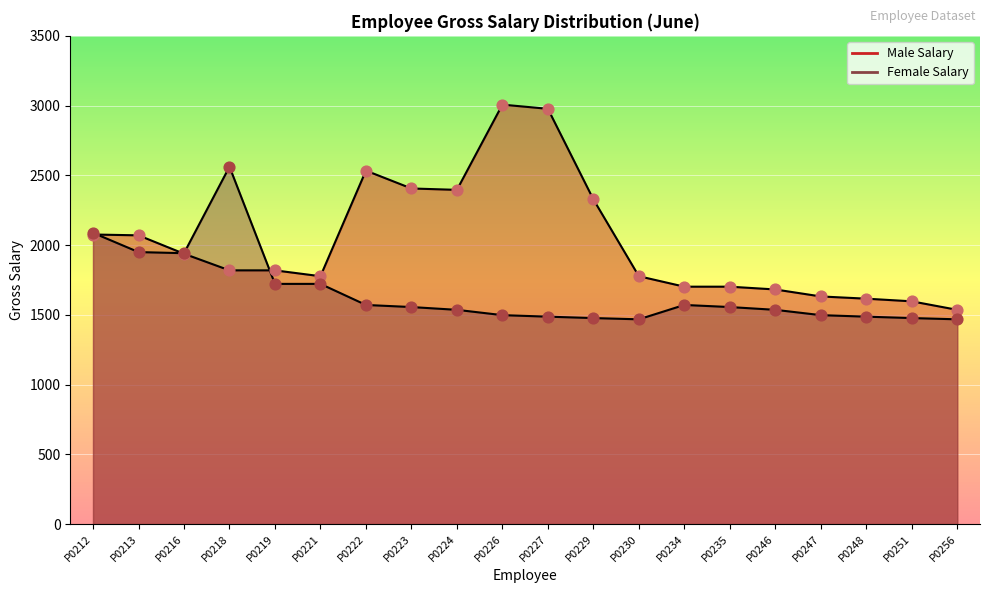

What is the total value across all series at P0234?

3273